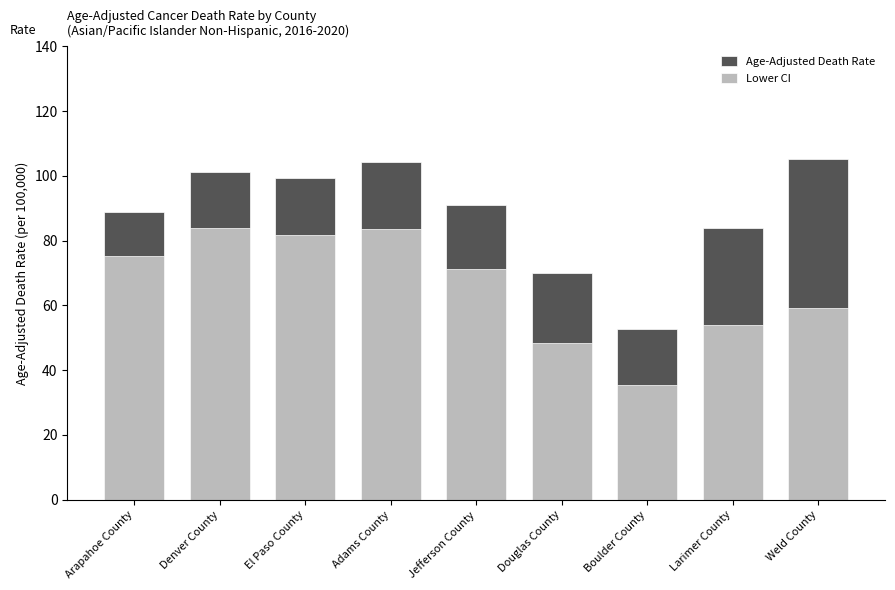

What is the sum of the Age-Adjusted Death Rate values at Jefferson County and Arapahoe County?

179.9